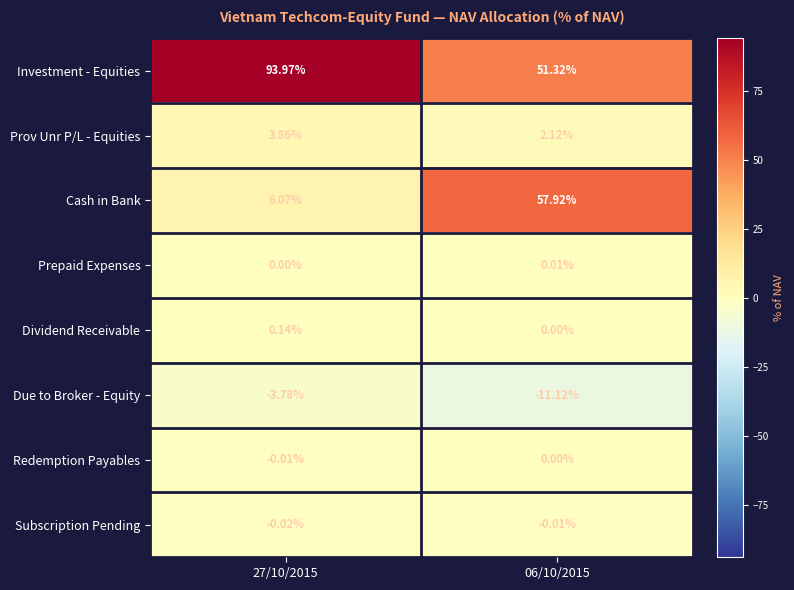

Between 27/10/2015 and 06/10/2015, which series saw the biggest shift?

Cash in Bank